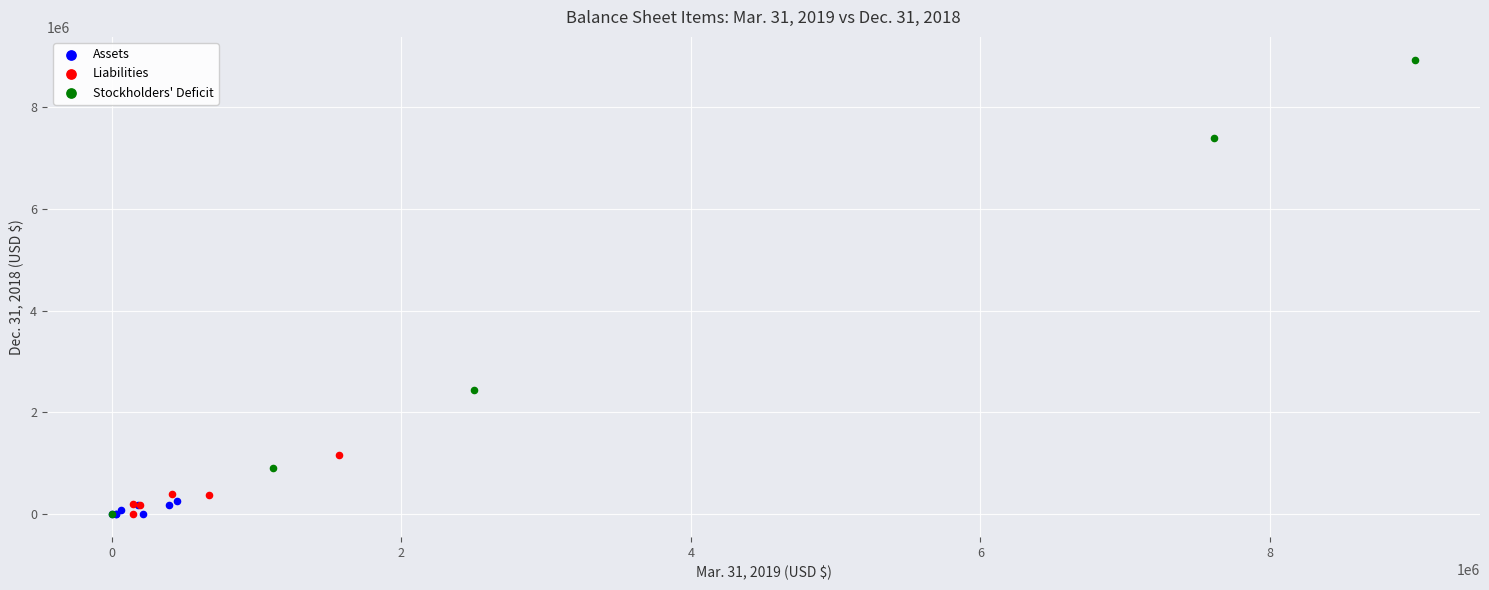

What are all the series names shown in the legend?

Assets, Liabilities, Stockholders' Deficit